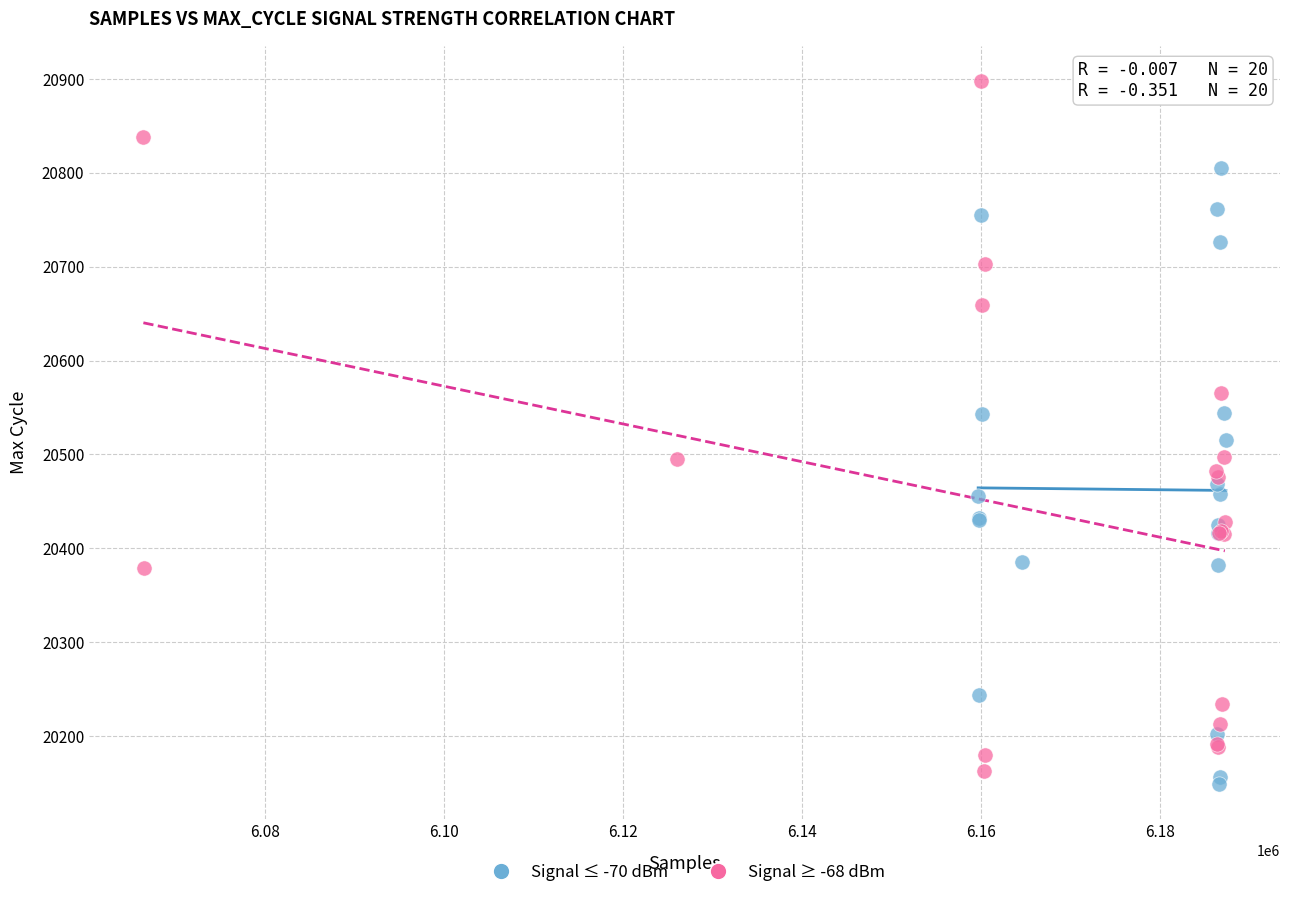

Which series has the largest Y range (max minus min)?

Signal ≥ -68 dBm